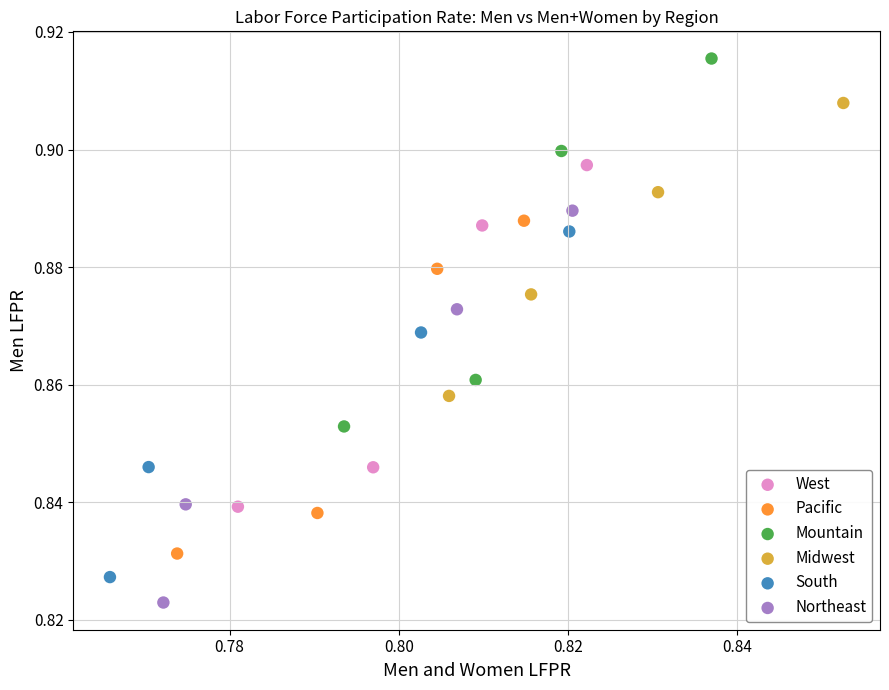

What are all the series names shown in the legend?

West, Pacific, Mountain, Midwest, South, Northeast